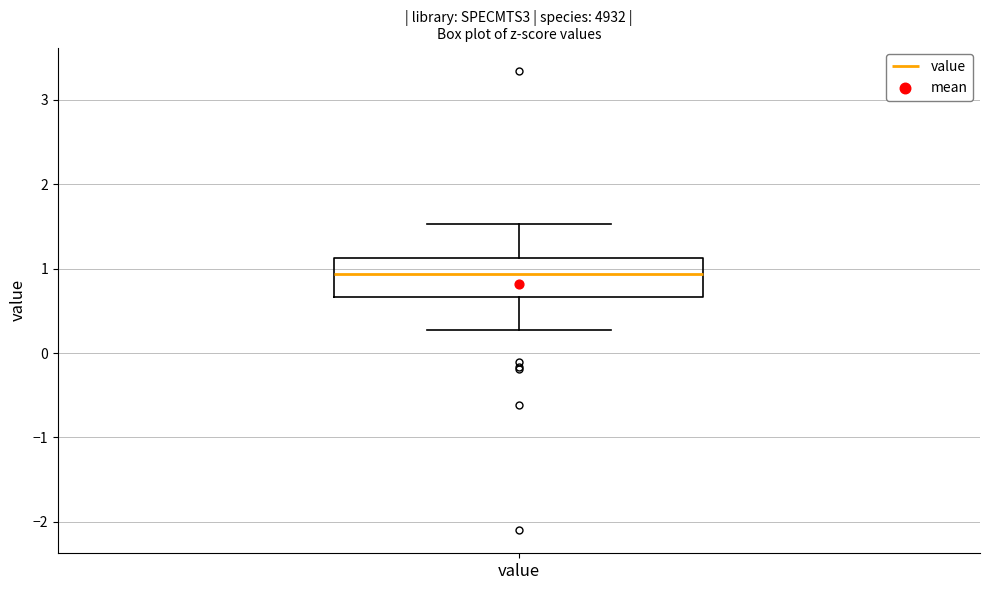

Where is the upper edge of the box for value on the y-axis? The values are not printed on the chart, so give them approximately, as read against the axis.

1.1